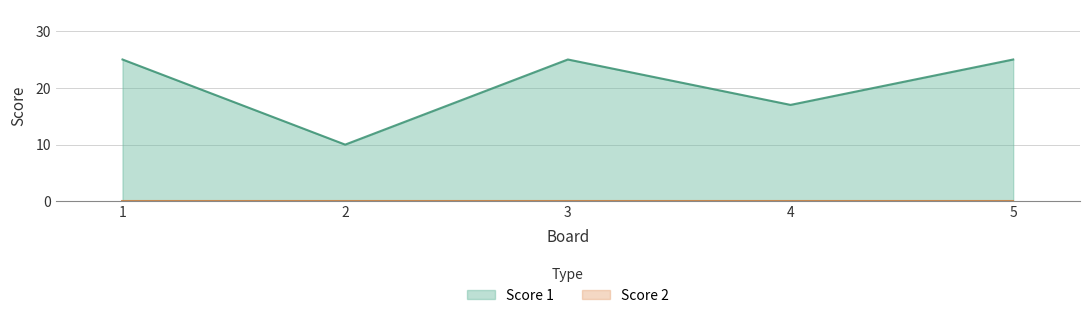

Is it true that the value at 3 is 25?

True